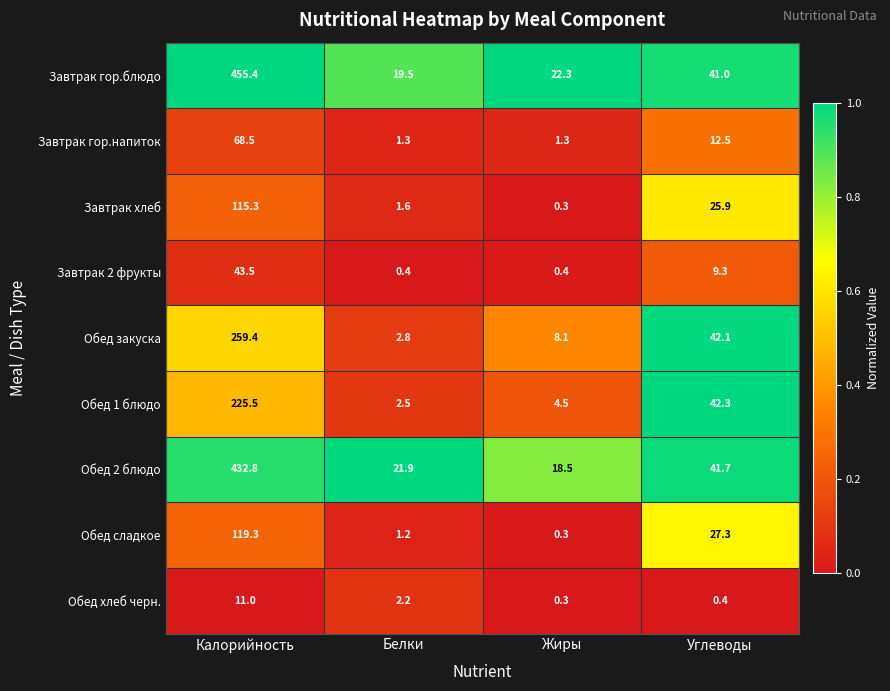

What is the greatest value displayed?

455.4